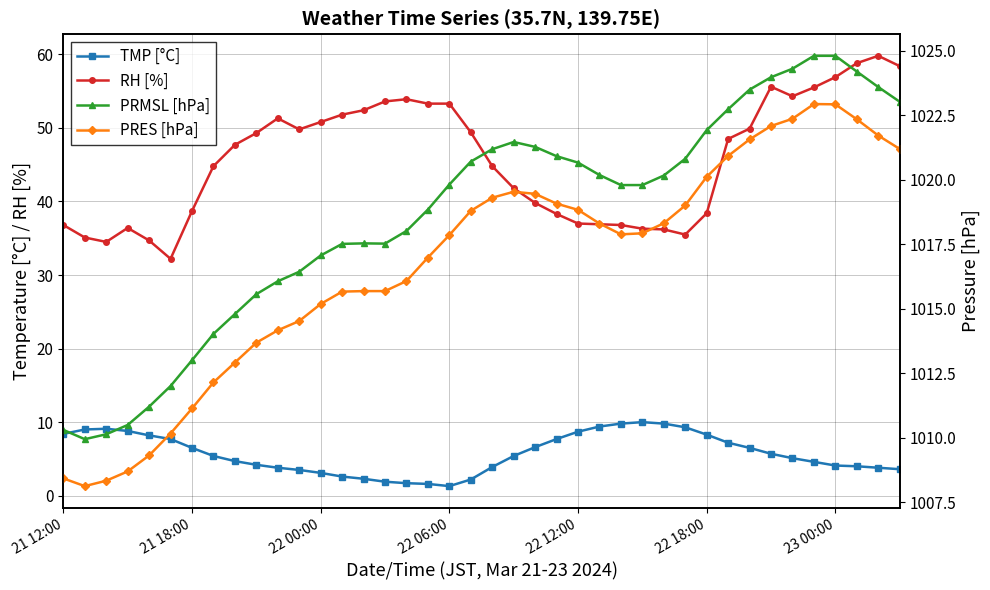

True or false: RH [%] and PRMSL [hPa] cross at least once.

False